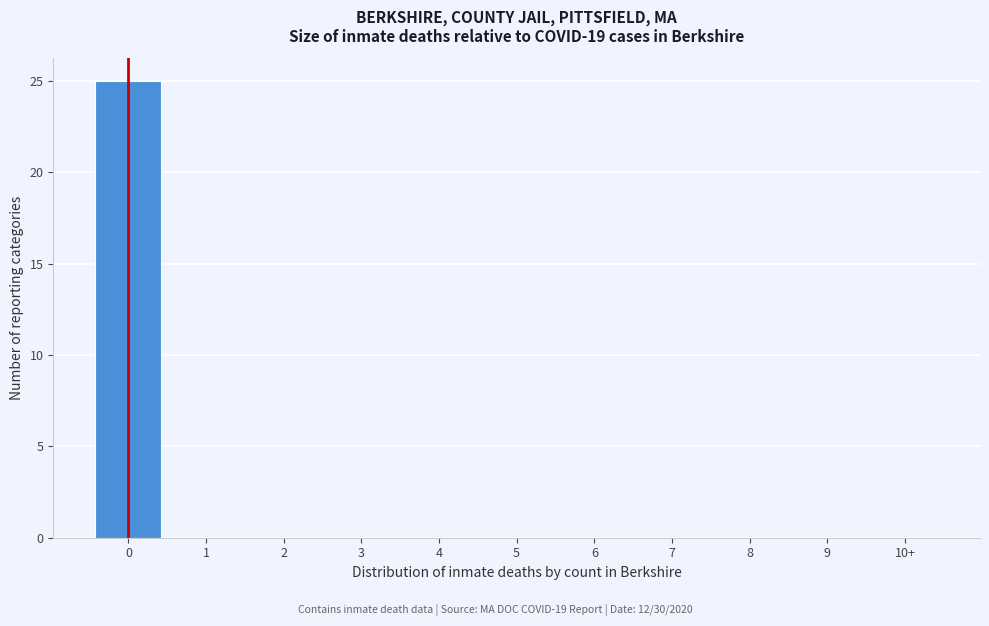

Reading right to left, what are all the values shown in this chart?

10+=0	9=0	8=0	7=0	6=0	5=0	4=0	3=0	2=0	1=0	0=25